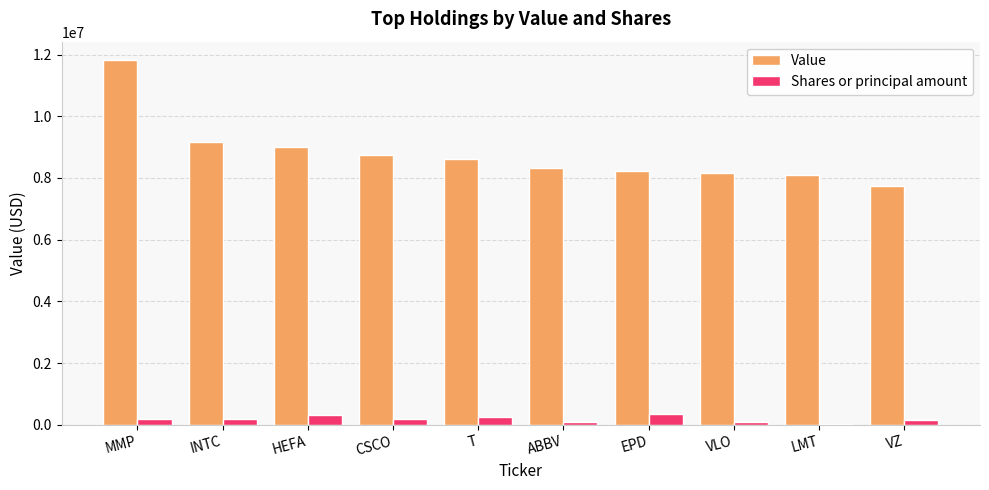

What is the sum of all Value values?

87924000